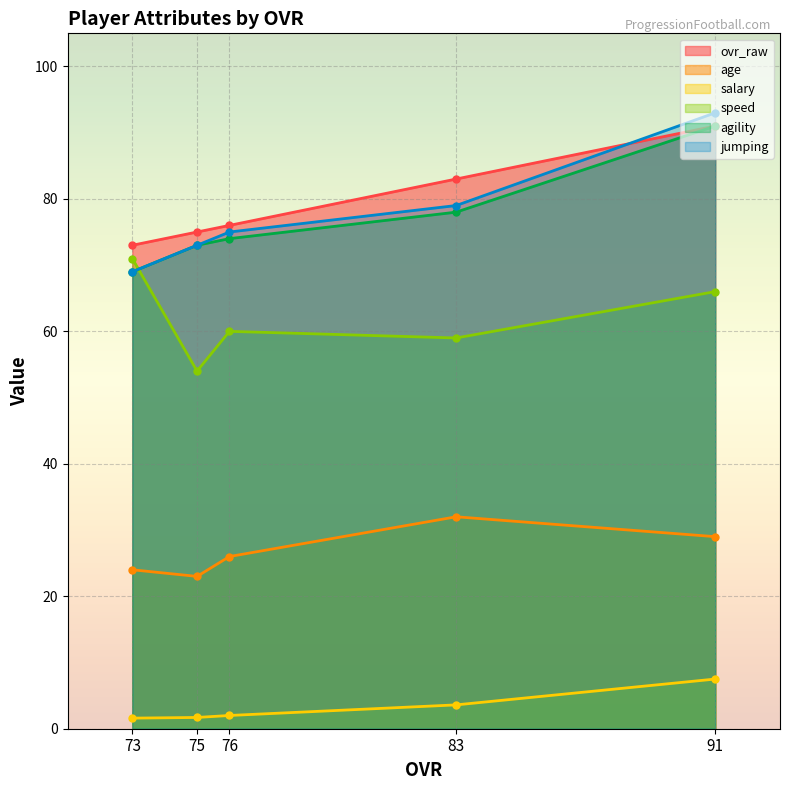

What value does the age series have at 91?

29.0